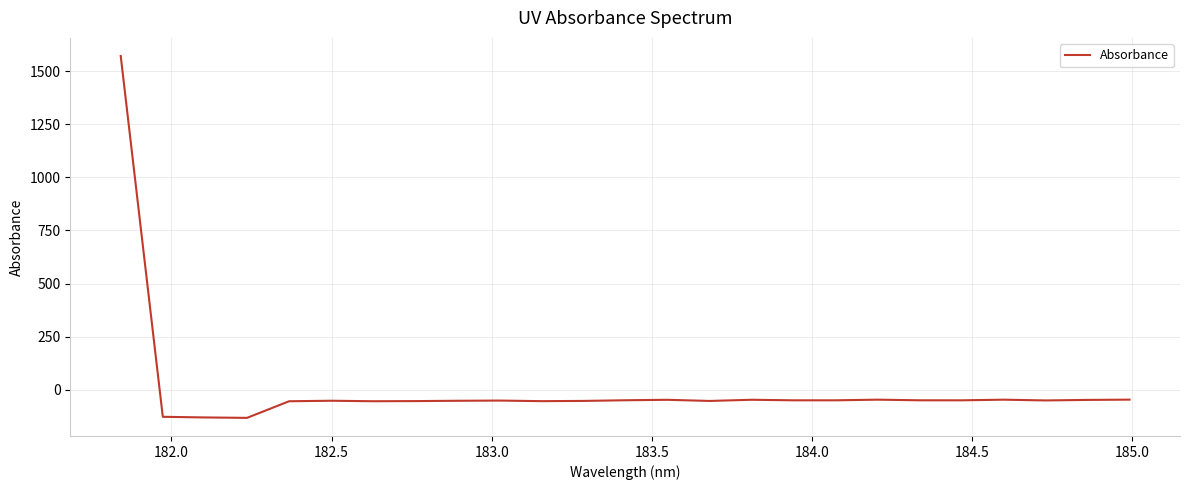

What is the difference between the maximum and minimum values?

1703.9